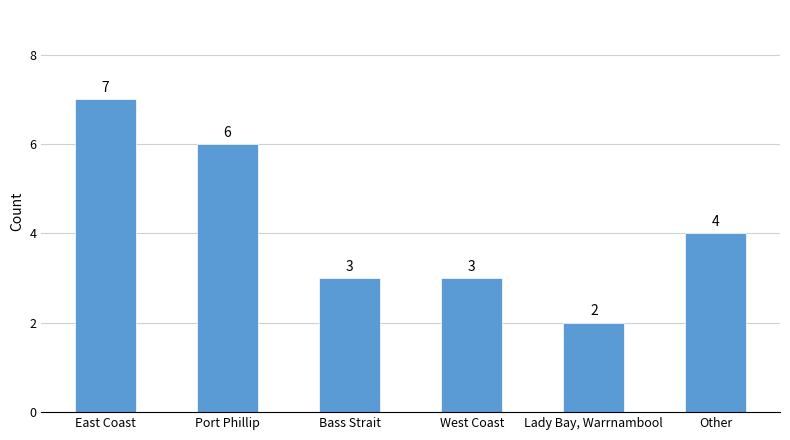

What is the label of the 1st bar from the right?

Other